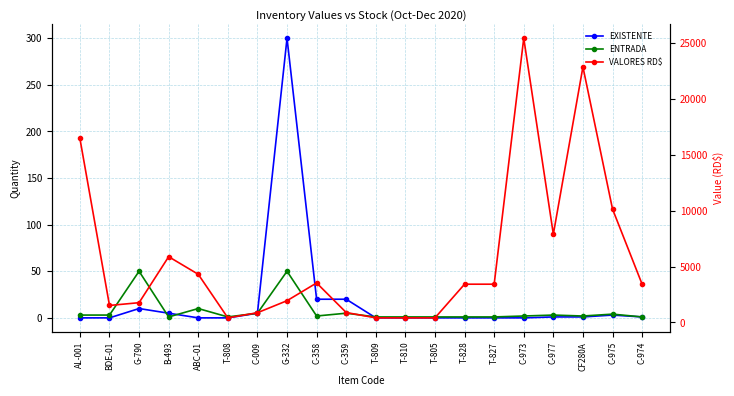

True or false: VALORES RD$ and EXISTENTE cross at least once.

False